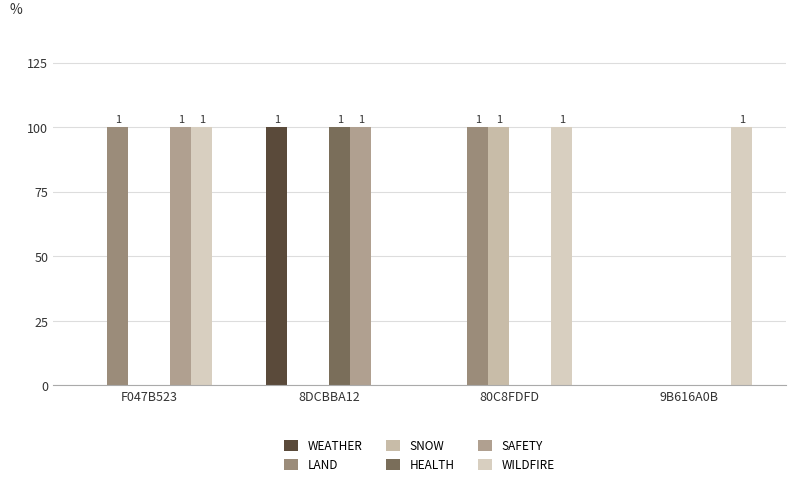

True or false: LAND has a value of 0 at F047B523.

False